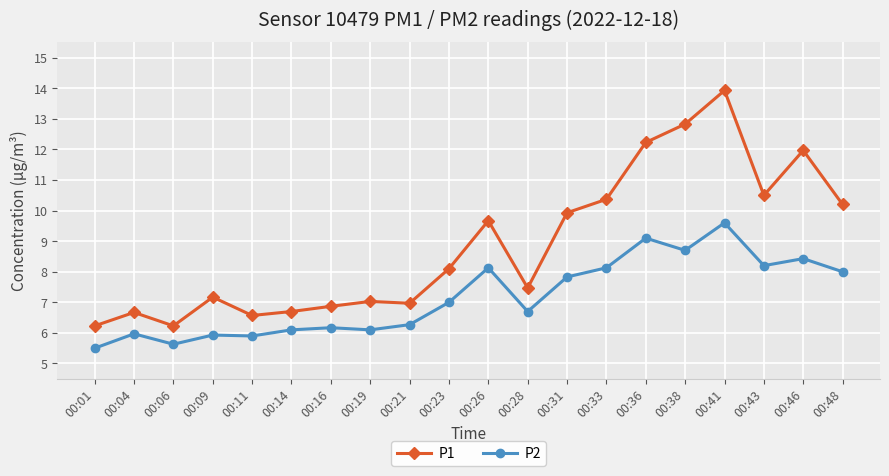

What is the lowest value of the P1 series?

6.2